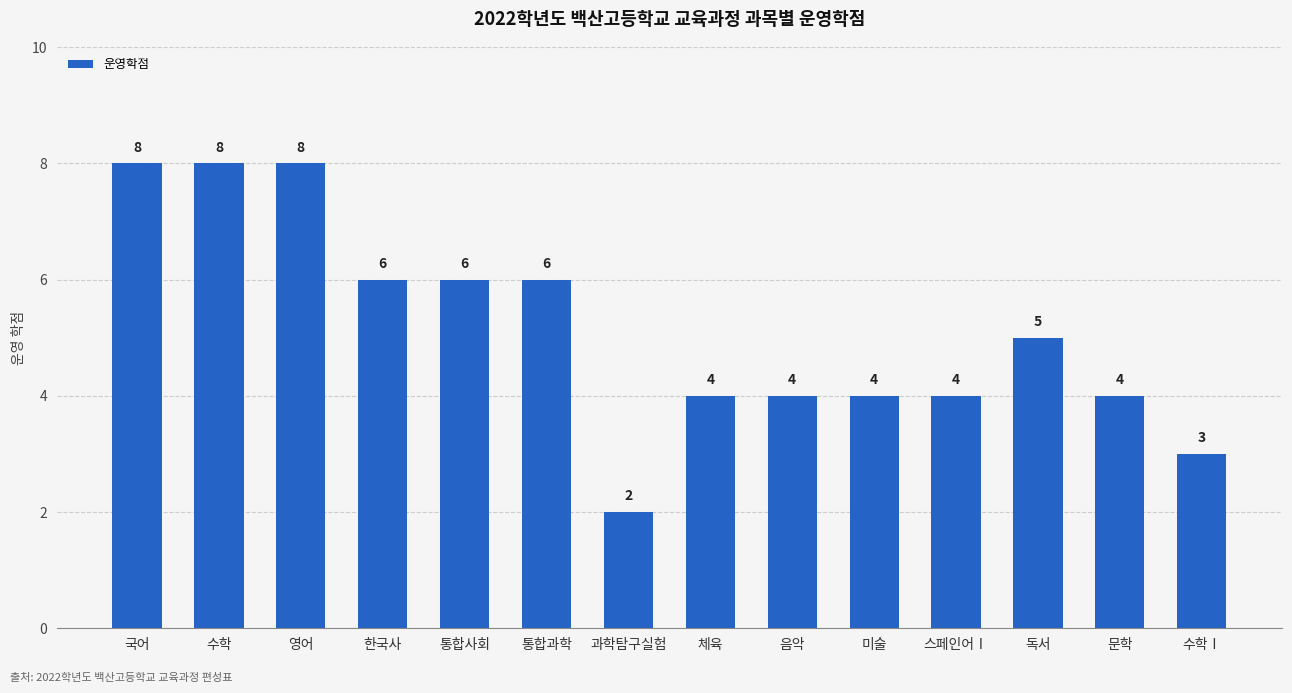

Where is the data nearest to the value 5?

독서